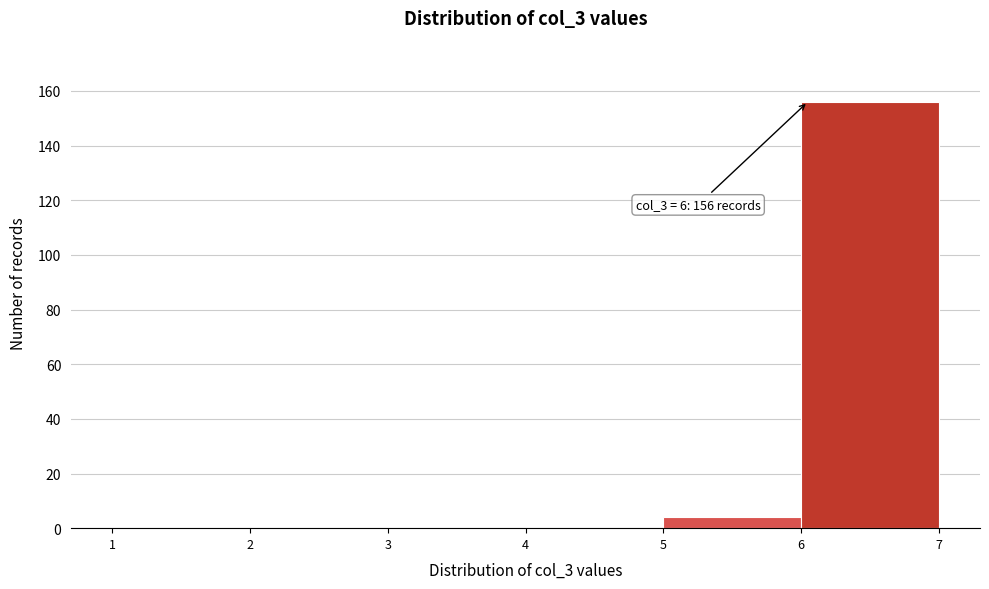

Over which range of the x-axis is the bar tallest?

6 to 7